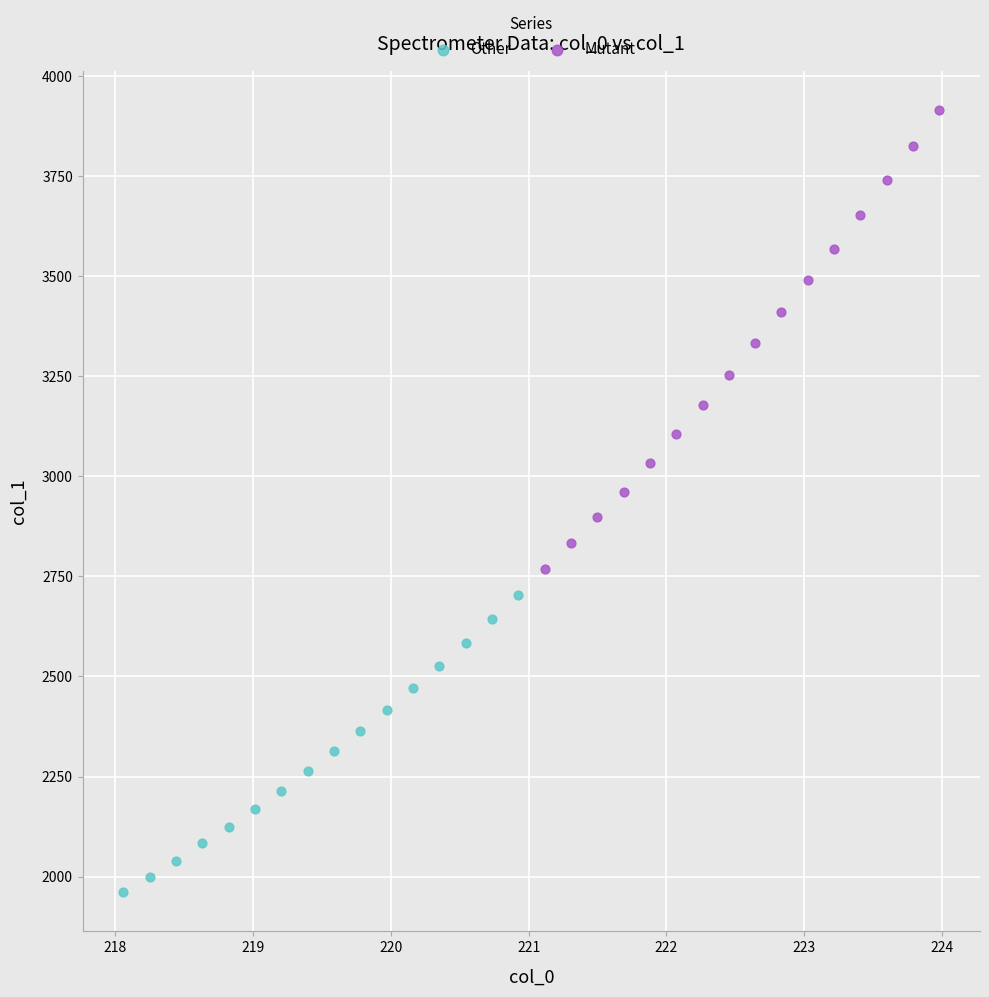

Which series reaches the minimum Y coordinate?

Other